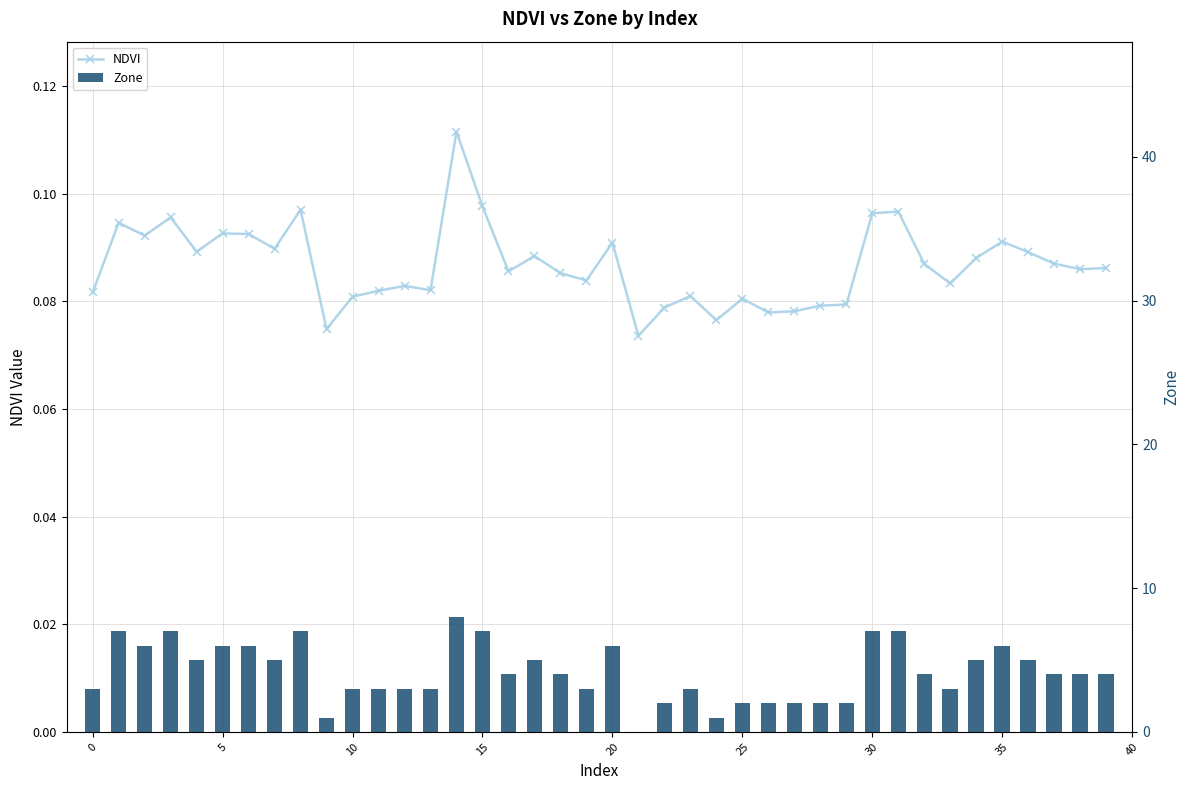

At which category is the sum across all series the highest?

14